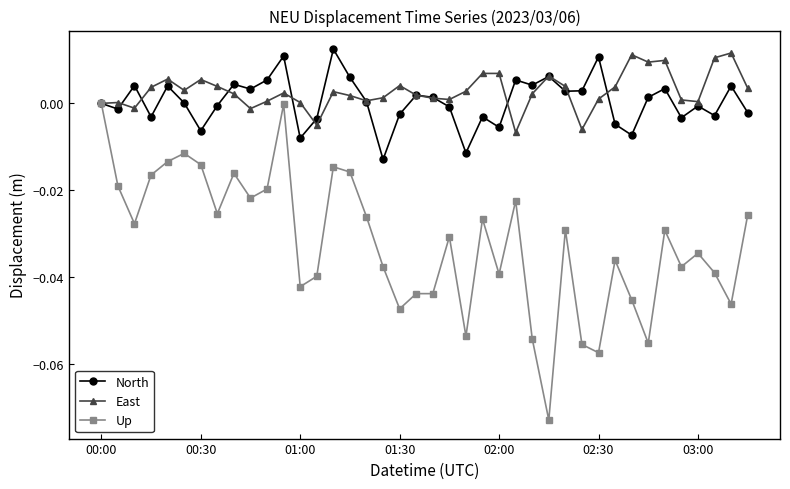

True or false: East has more than 1 interior local peaks.

True